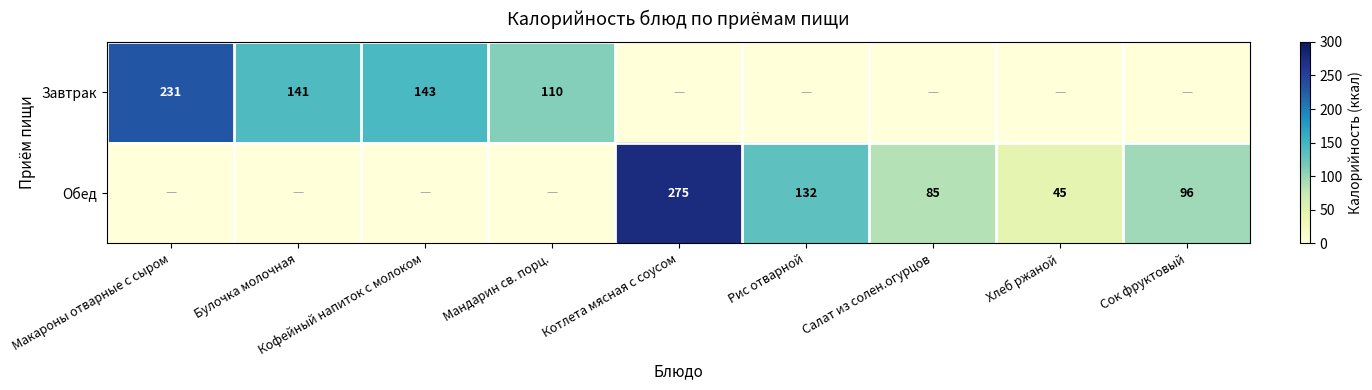

Is it true that Обед equals 395 at Котлета мясная с соусом?

False